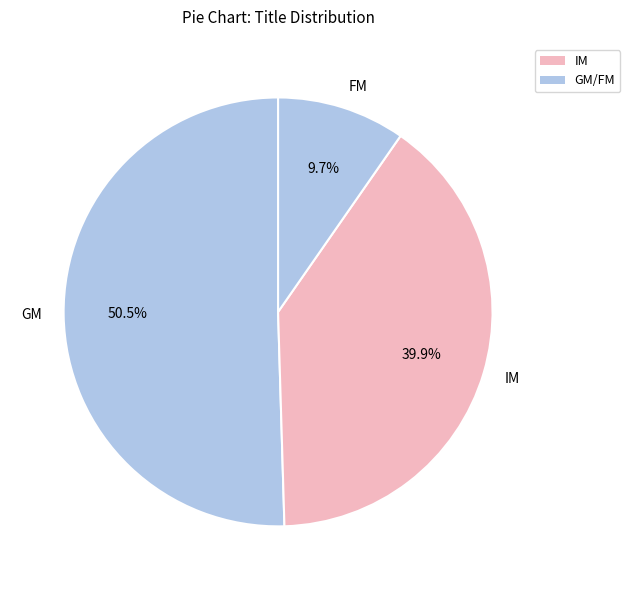

To the nearest percent, what is the difference between the largest and smallest slice percentages?

41%